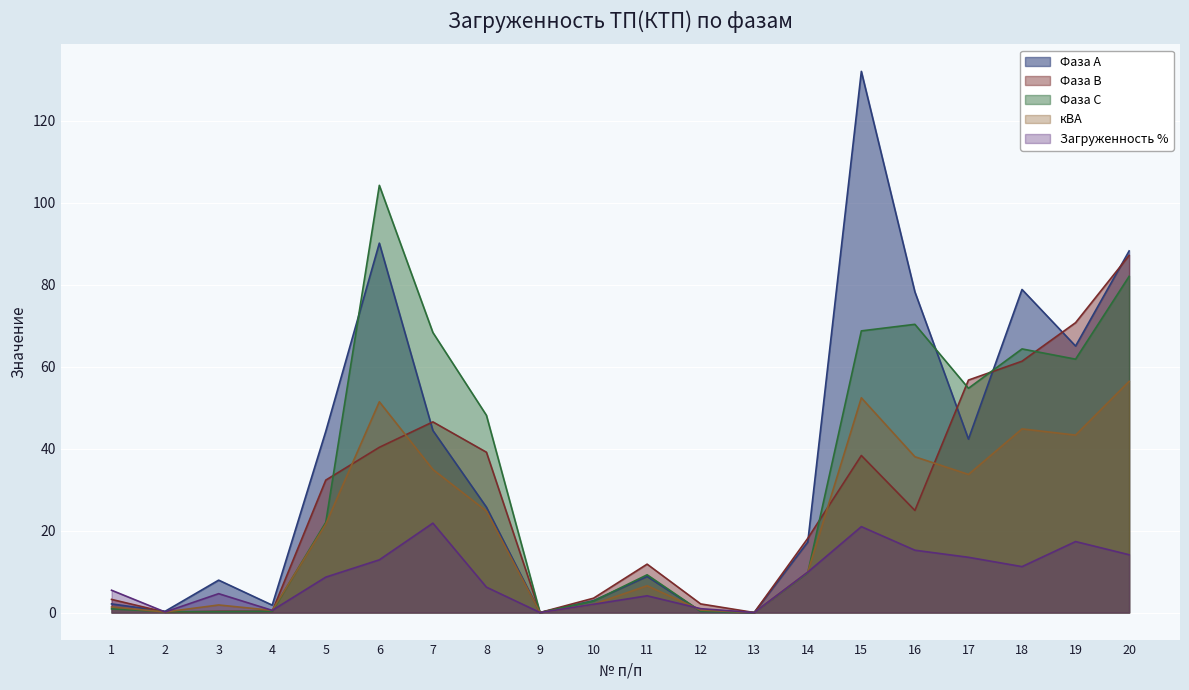

At how many categories does at least one series exceed 113?

1